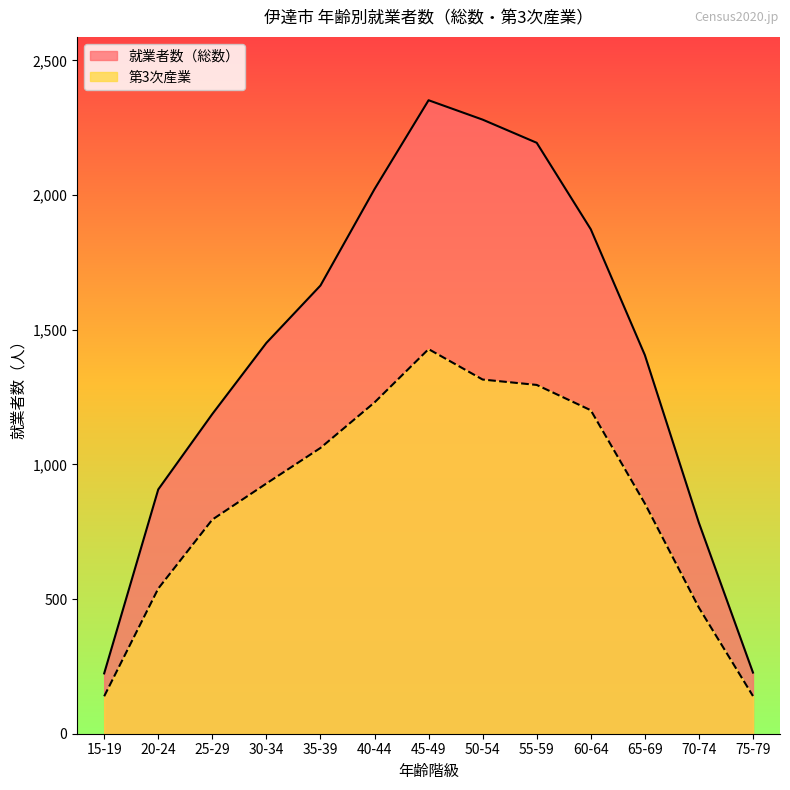

What is the label of the 3rd point from the left?

25-29